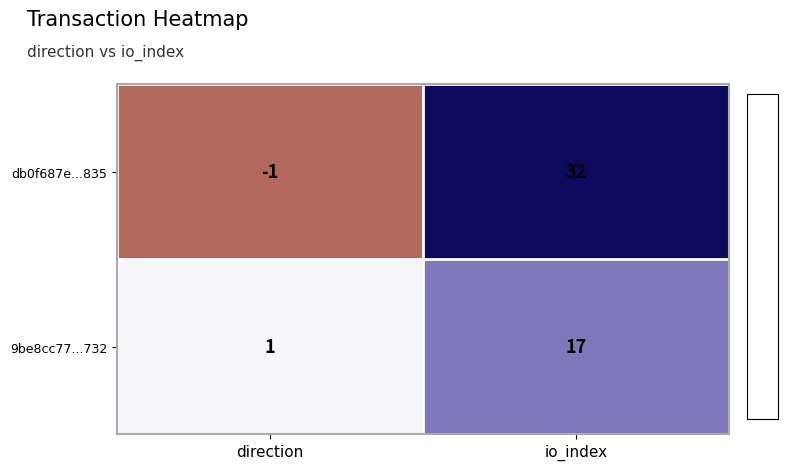

What is the total value across all series at io_index?

49